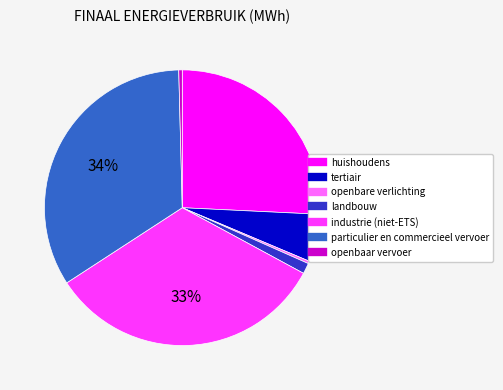

Count the number of slices in the pie.

7